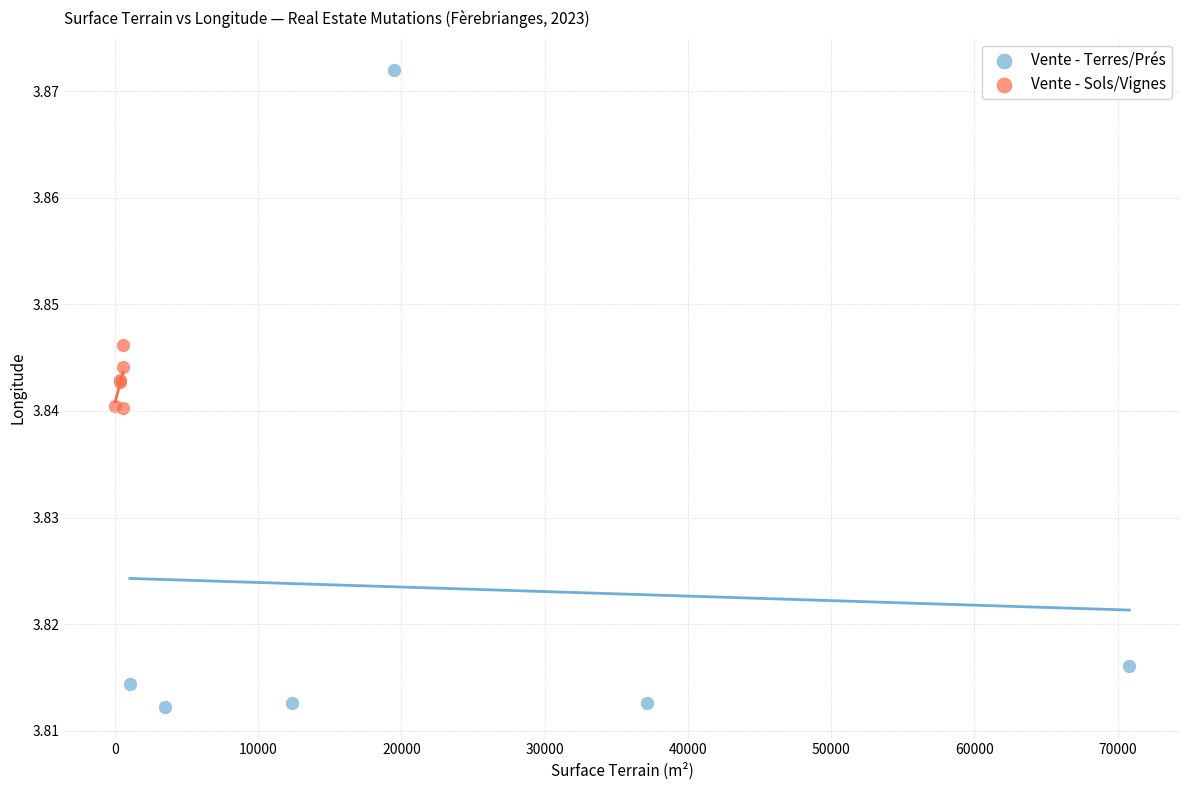

Which series has the largest Y range (max minus min)?

Vente - Terres/Prés